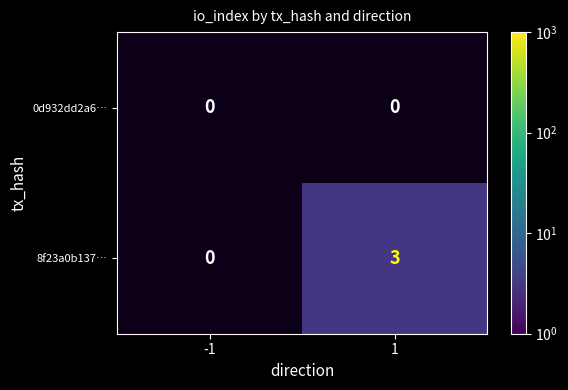

What is the greatest value displayed?

3